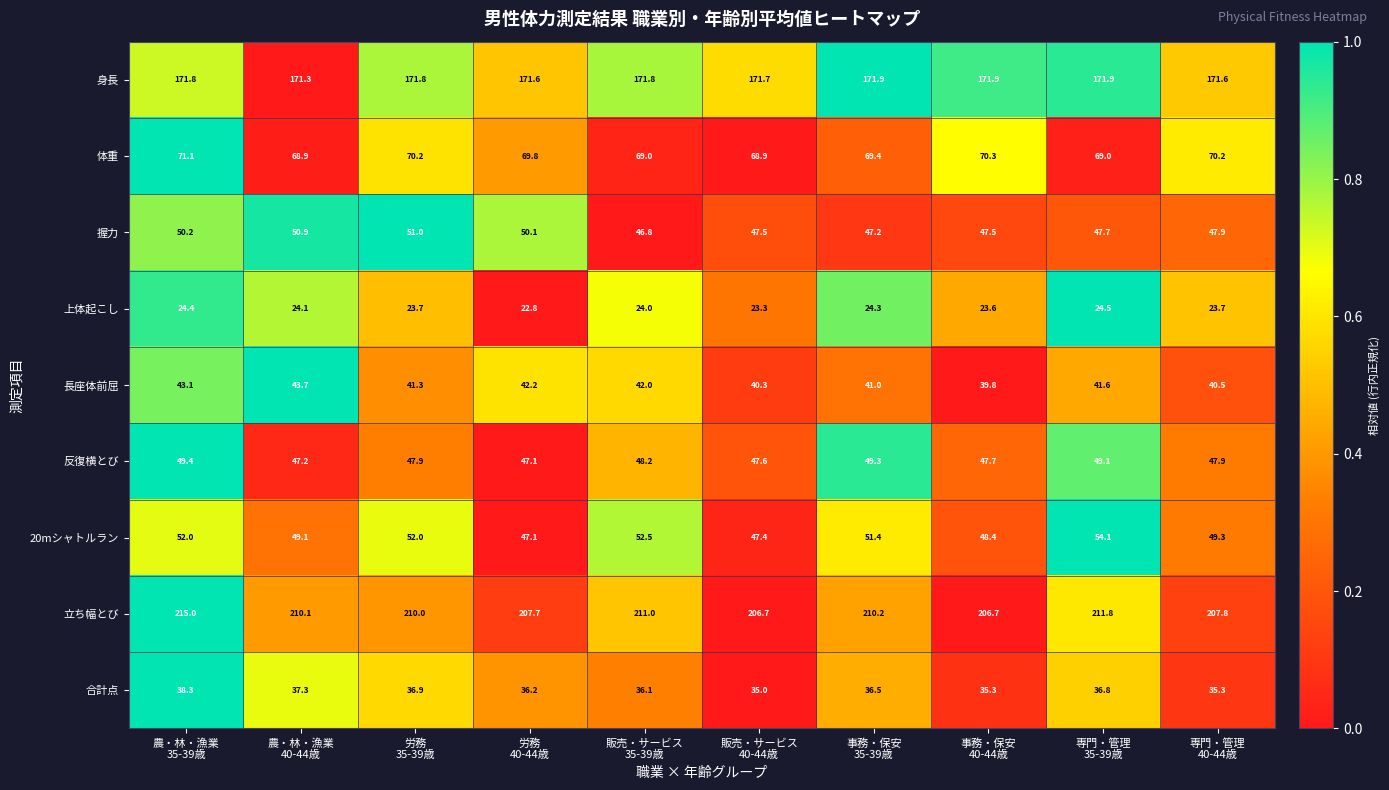

How many categories are shown in the chart?

10